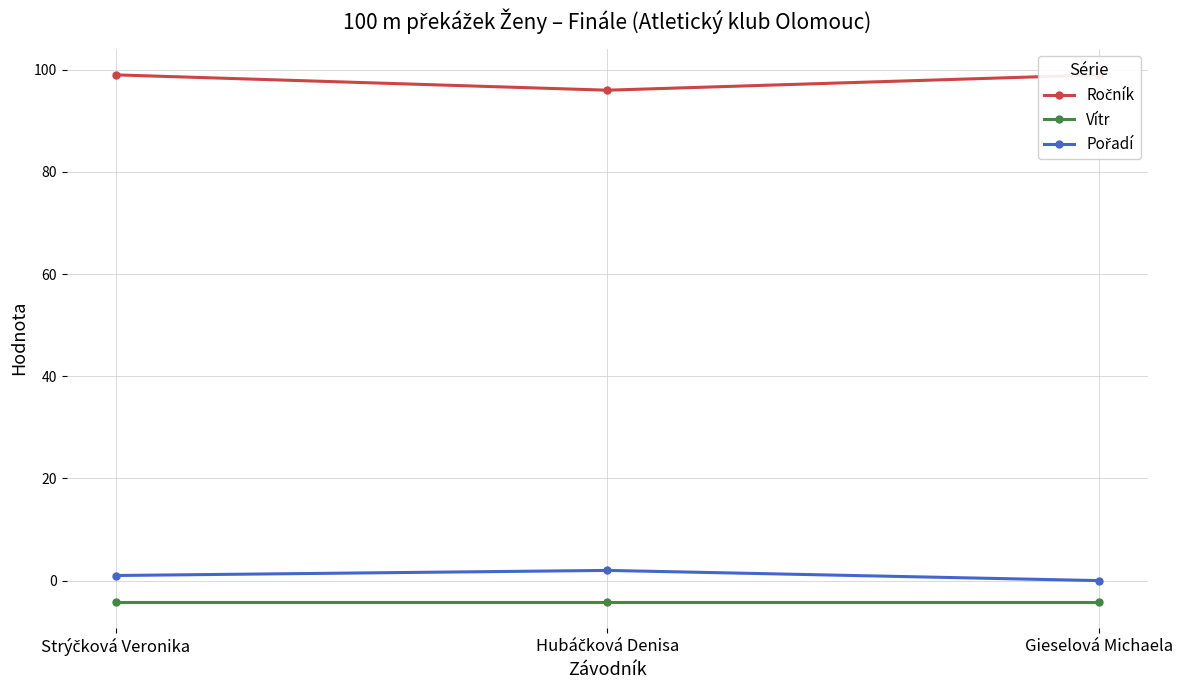

What is the difference between the maximum and minimum values in the Pořadí series?

2.0